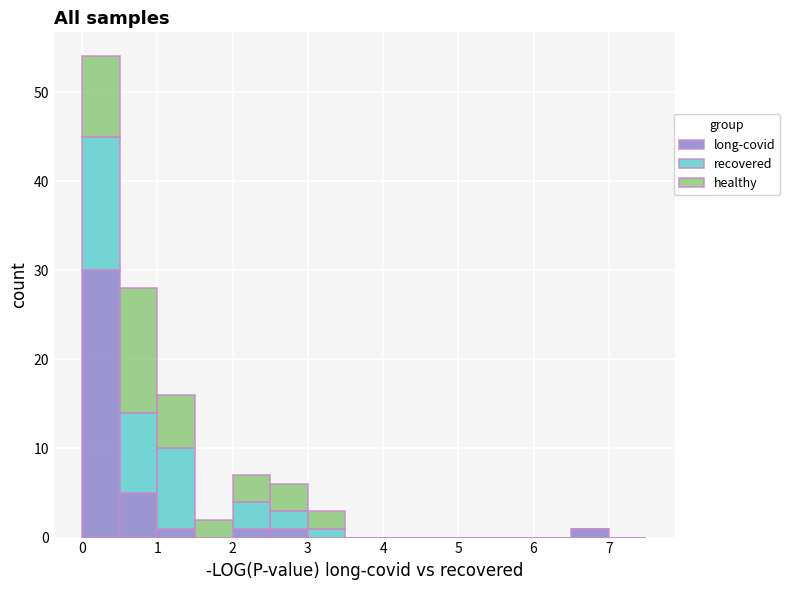

Reading left to right, transcribe this chart: for each stacked bar, give the range it covers on the x-axis and its total height. The values are not printed on the chart, so give them approximately, as read against the axis.

0.0 to 0.5: 54
0.5 to 1.0: 28
1.0 to 1.5: 16
1.5 to 2.0: 2
2.0 to 2.5: 7
2.5 to 3.0: 6
3.0 to 3.5: 3
3.5 to 4.0: 0
4.0 to 4.5: 0
4.5 to 5.0: 0
5.0 to 5.5: 0
5.5 to 6.0: 0
6.0 to 6.5: 0
6.5 to 7.0: 1
7.0 to 7.5: 0